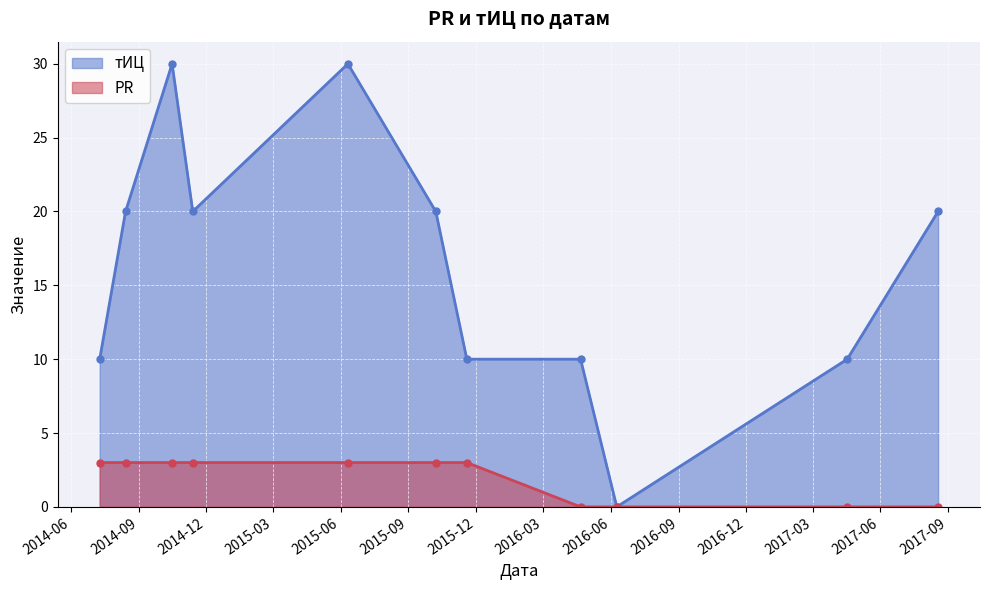

True or false: PR and тИЦ cross at least once.

False